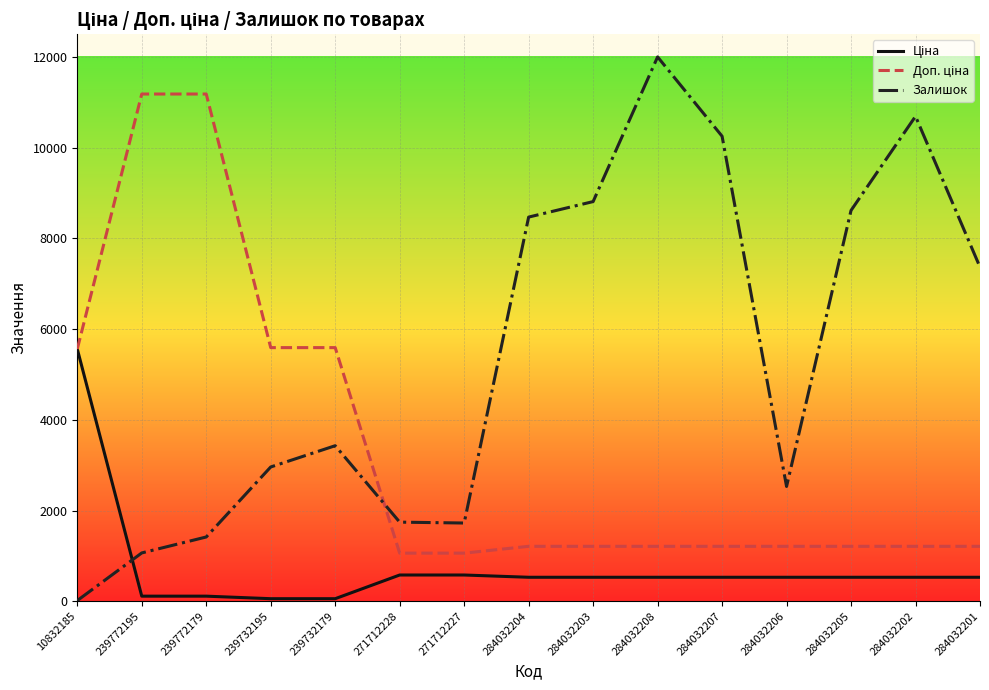

Which category has the highest value across all series?

284032208